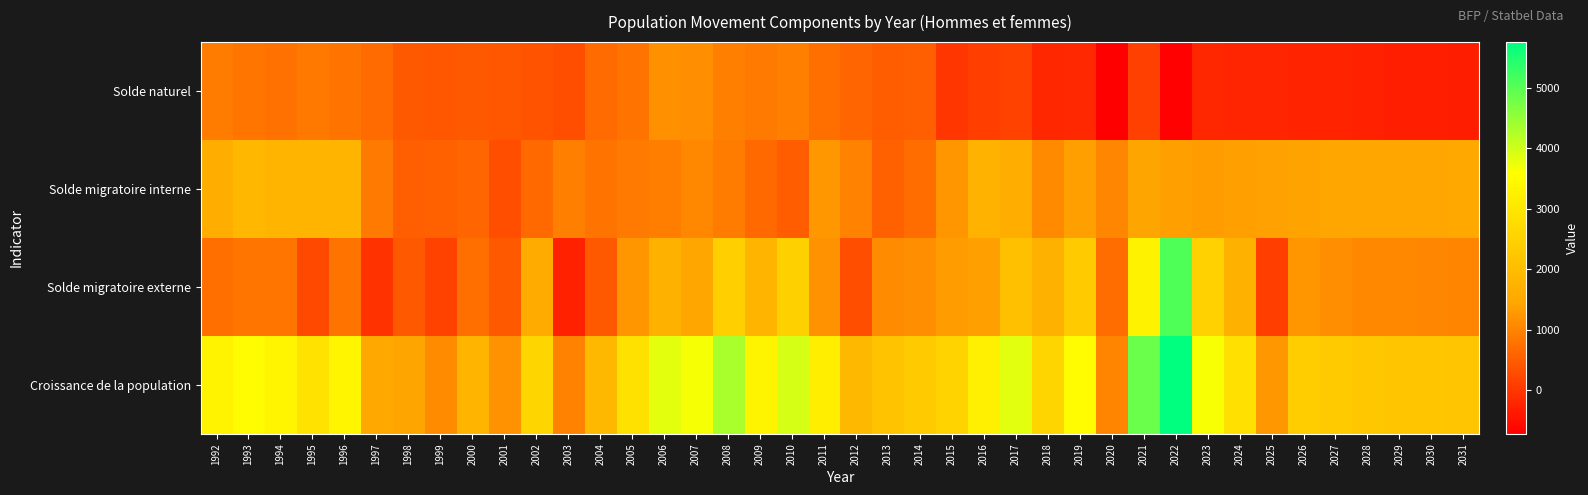

Rank the series at 2013 from highest to lowest value.

Croissance de la population, Solde migratoire externe, Solde migratoire interne, Solde naturel